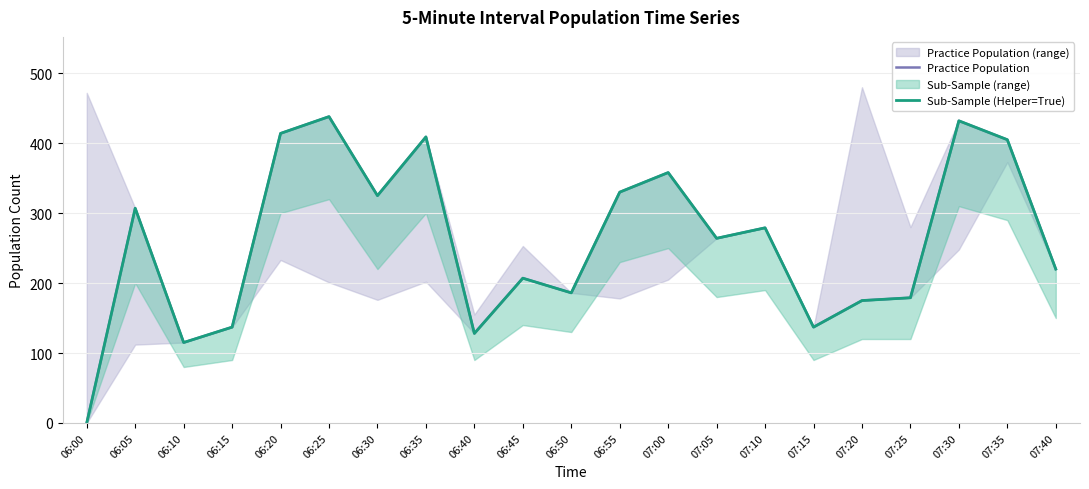

True or false: Practice Population and Sub-Sample (Helper=True) intersect in this chart.

False